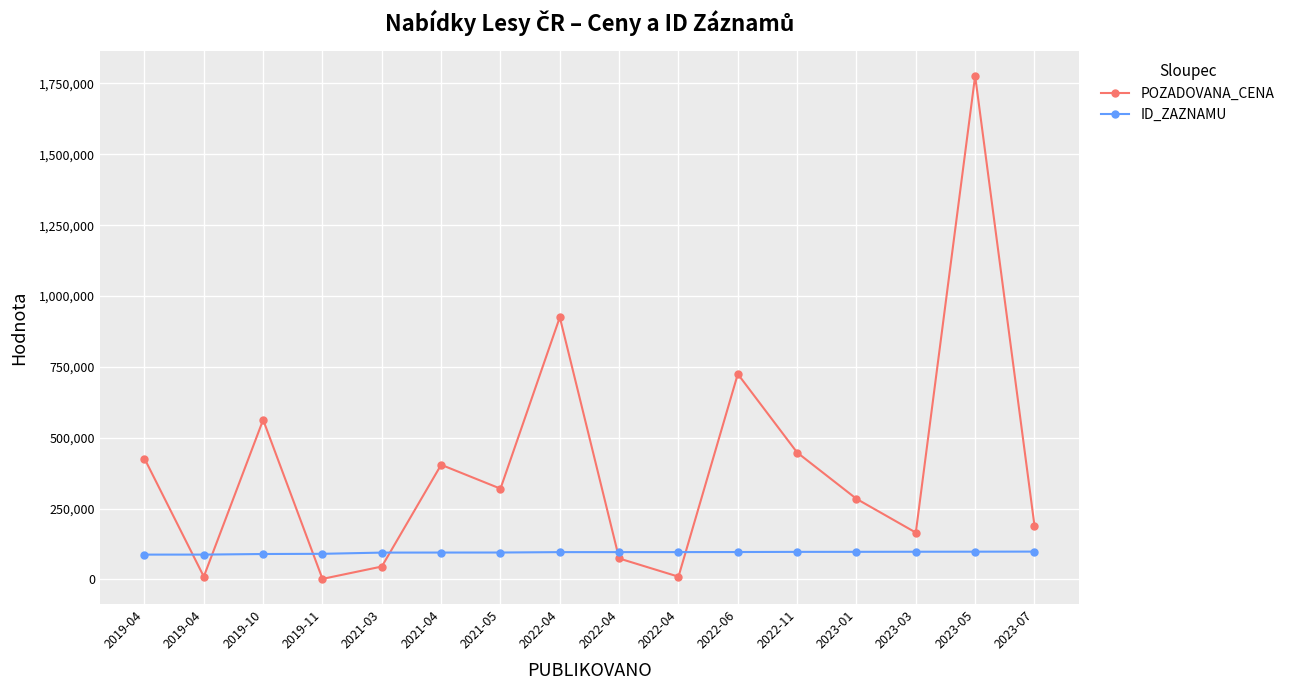

What is the difference between the maximum and second lowest values in the ID_ZAZNAMU series?

10571